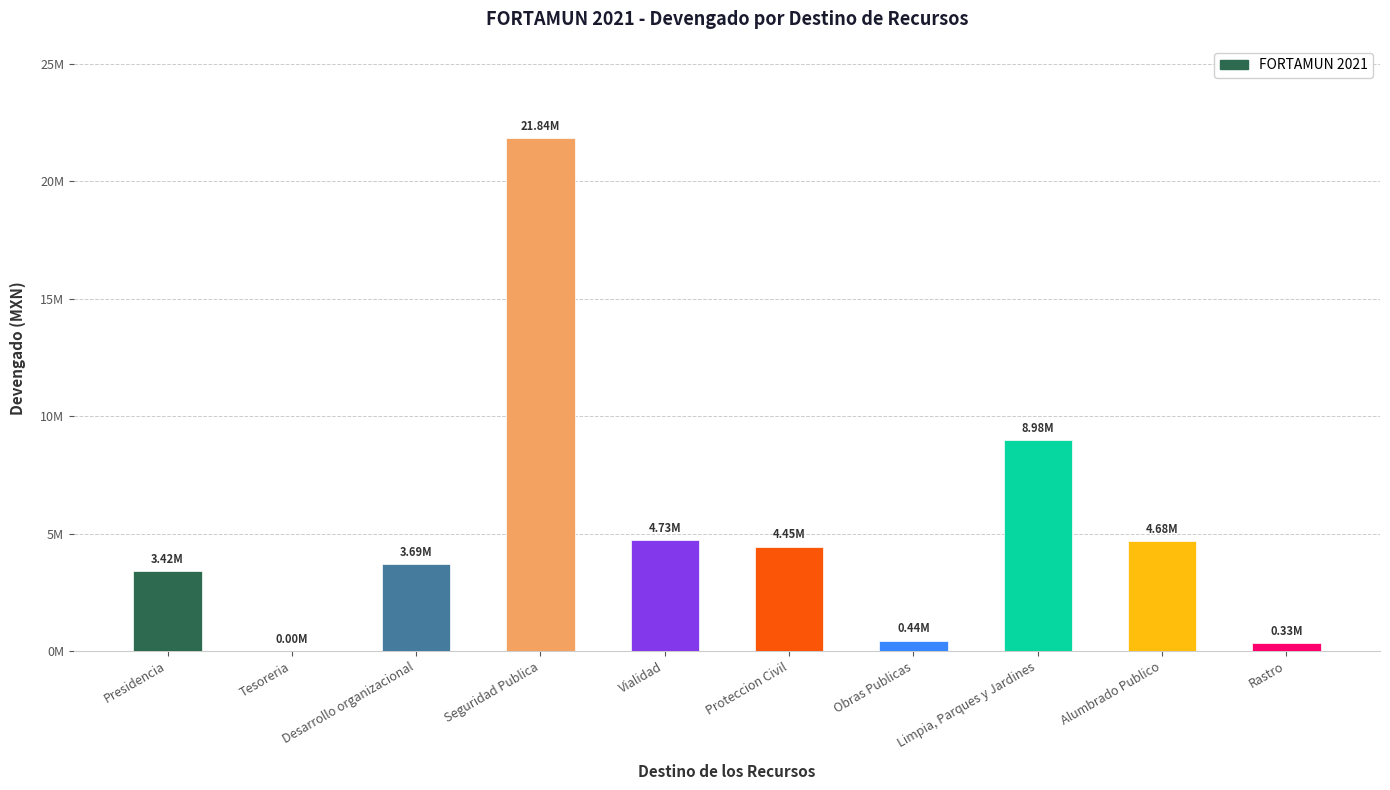

At which category does the chart reach its peak across all series?

Seguridad Publica